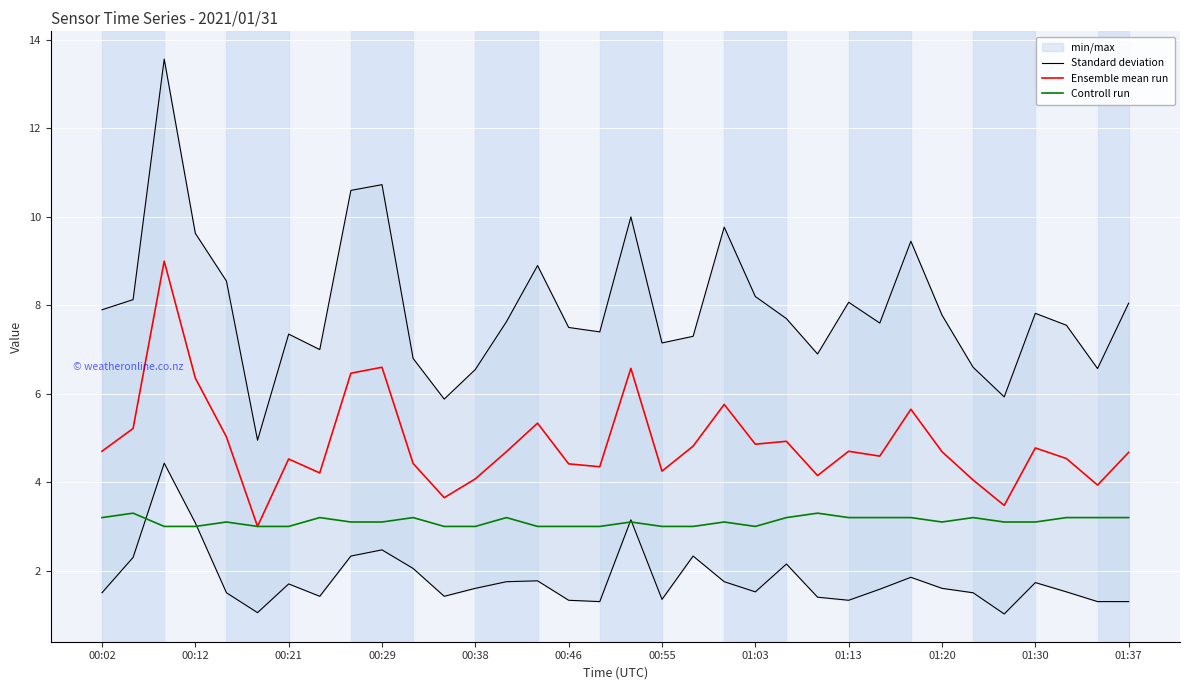

Where is Standard deviation nearest to the value 9?

14